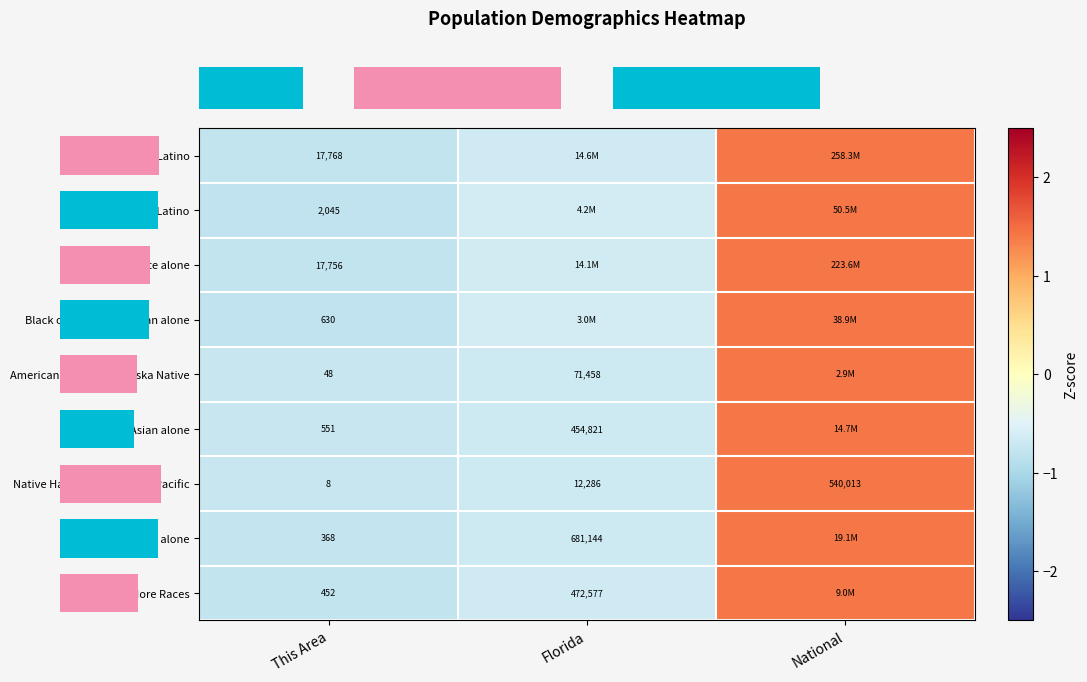

The value of row_1 at This Area is -0.8. True or false?

True